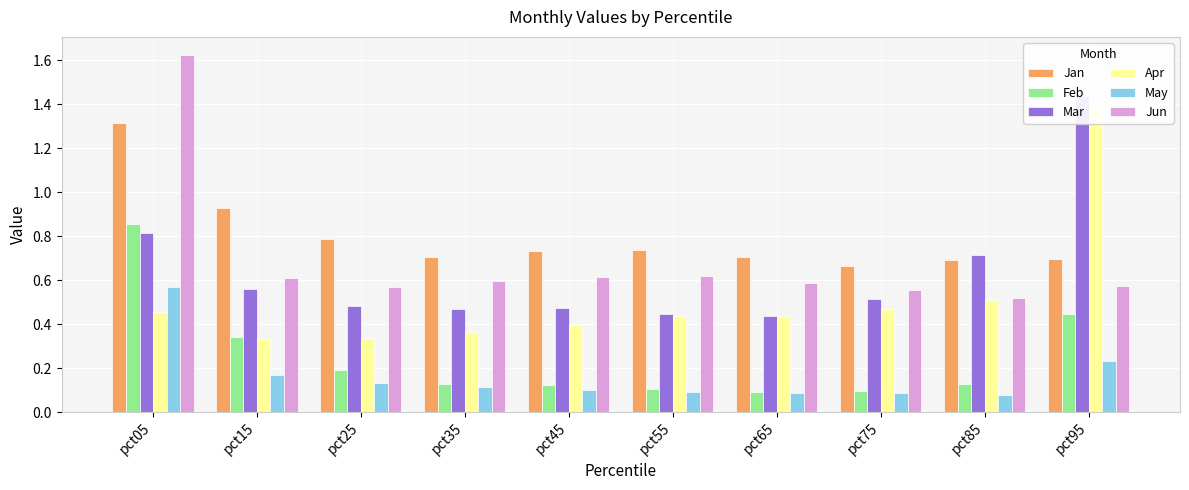

Is it true that Apr equals 0.4 at pct55?

True